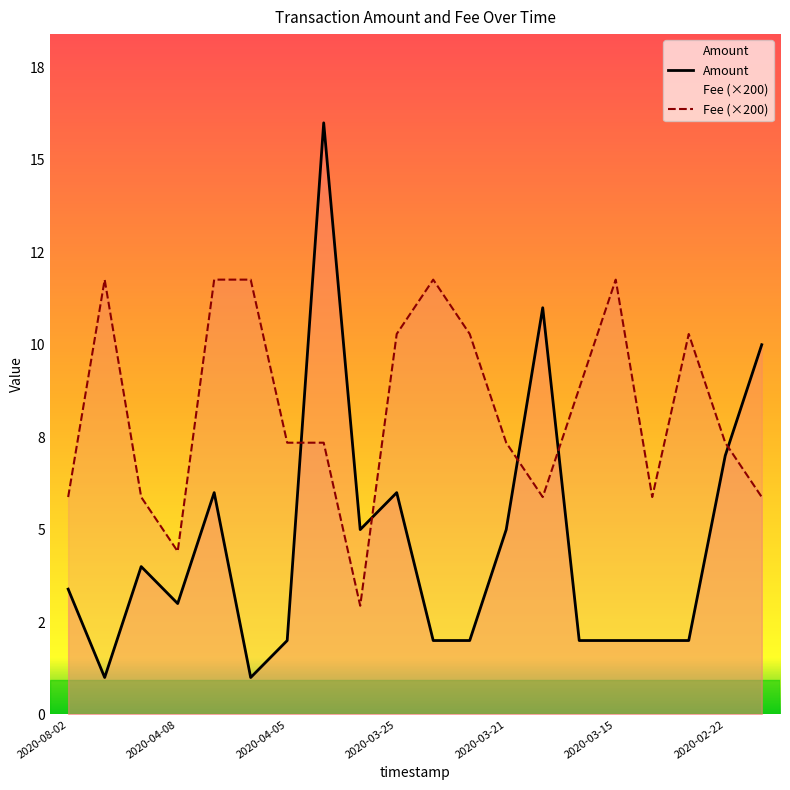

Which series changed the most between 2020-04-02 and 2020-03-29?

Amount